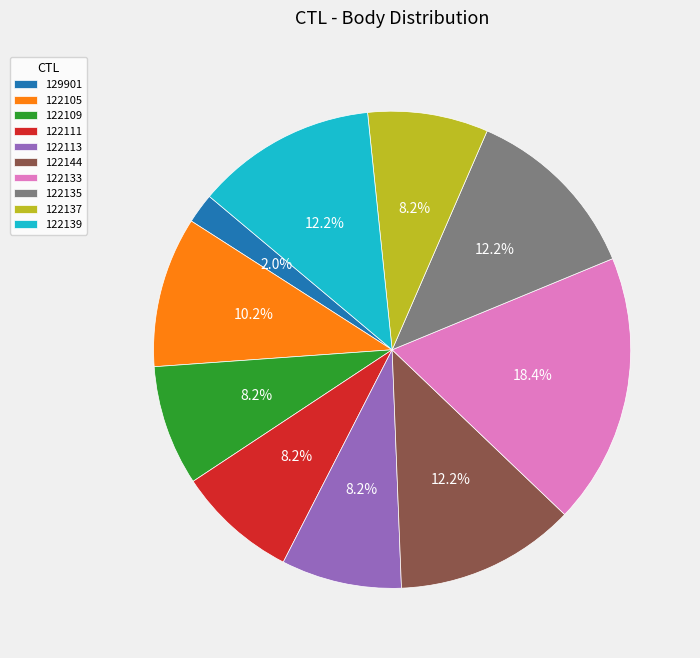

Do 122113 and 122139 together represent more than half of the pie?

No